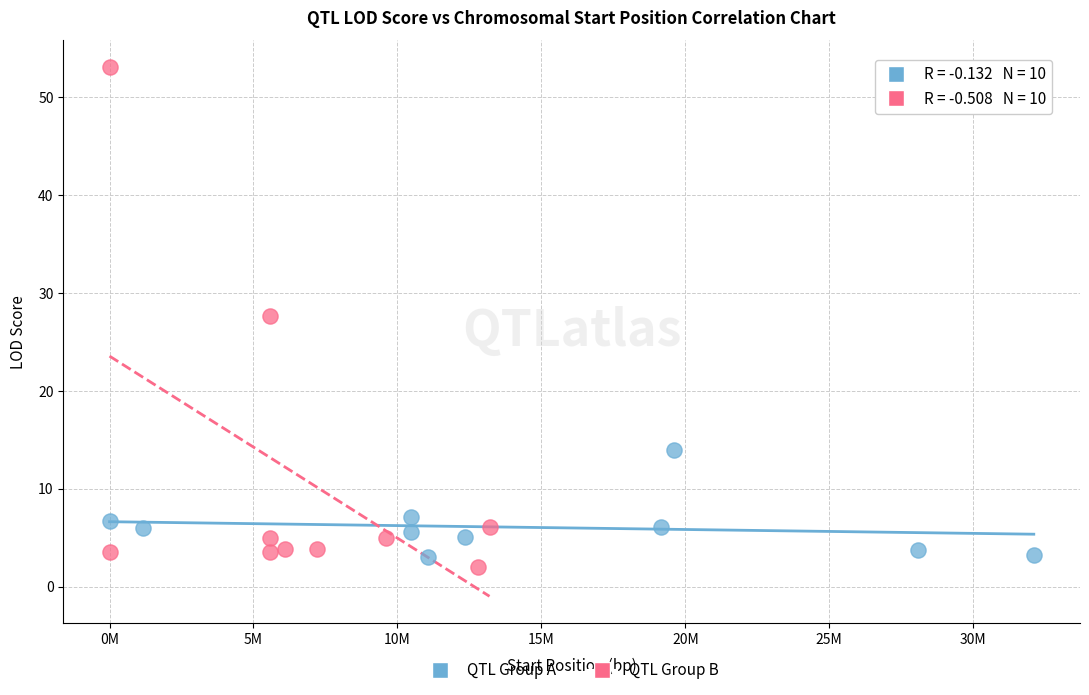

Which series has the widest spread of Y values?

QTL Group B